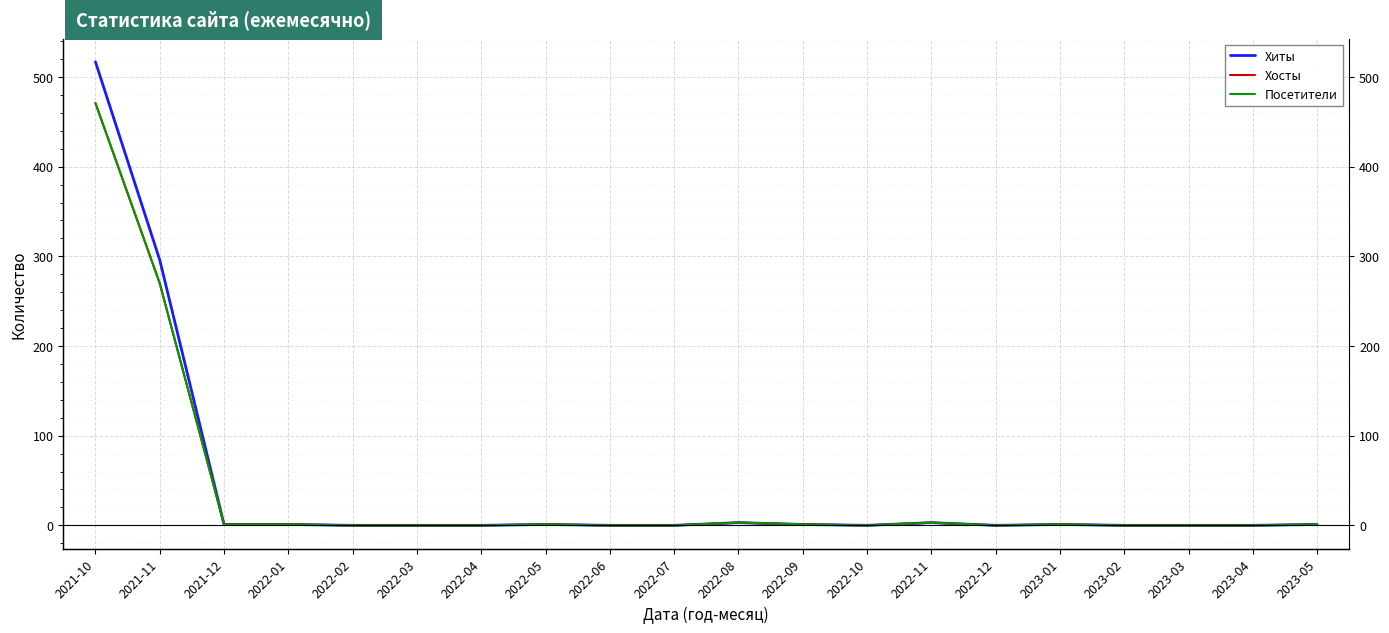

Reading left to right, transcribe all the data shown in this chart.

Хиты: 2021-10=517	2021-11=296	2021-12=1	2022-01=1	2022-02=0	2022-03=0	2022-04=0	2022-05=1	2022-06=0	2022-07=0	2022-08=3	2022-09=1	2022-10=0	2022-11=3	2022-12=0	2023-01=1	2023-02=0	2023-03=0	2023-04=0	2023-05=1
Хосты: 2021-10=471	2021-11=270	2021-12=1	2022-01=1	2022-02=0	2022-03=0	2022-04=0	2022-05=1	2022-06=0	2022-07=0	2022-08=3	2022-09=1	2022-10=0	2022-11=3	2022-12=0	2023-01=1	2023-02=0	2023-03=0	2023-04=0	2023-05=1
Посетители: 2021-10=471	2021-11=270	2021-12=1	2022-01=1	2022-02=0	2022-03=0	2022-04=0	2022-05=1	2022-06=0	2022-07=0	2022-08=3	2022-09=1	2022-10=0	2022-11=3	2022-12=0	2023-01=1	2023-02=0	2023-03=0	2023-04=0	2023-05=1